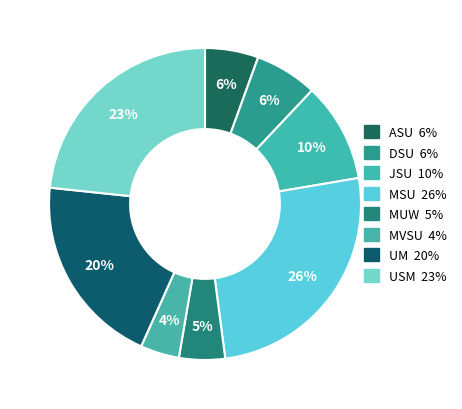

Is there any slice that represents more than half of the pie?

No